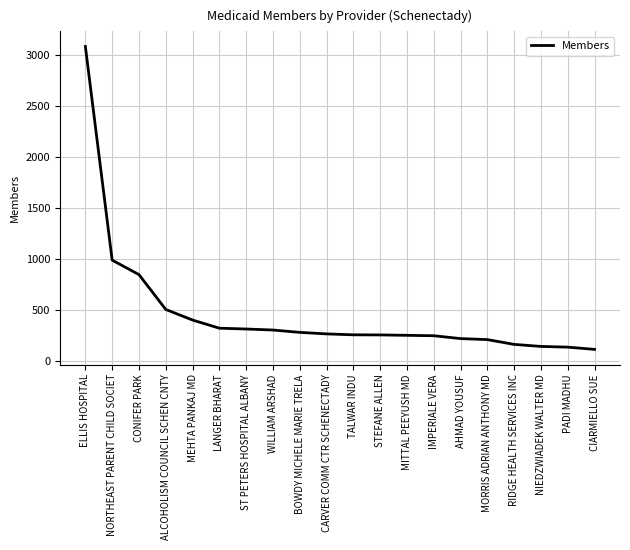

Between NIEDZWIADEK WALTER MD and WILLIAM ARSHAD, which is larger?

WILLIAM ARSHAD